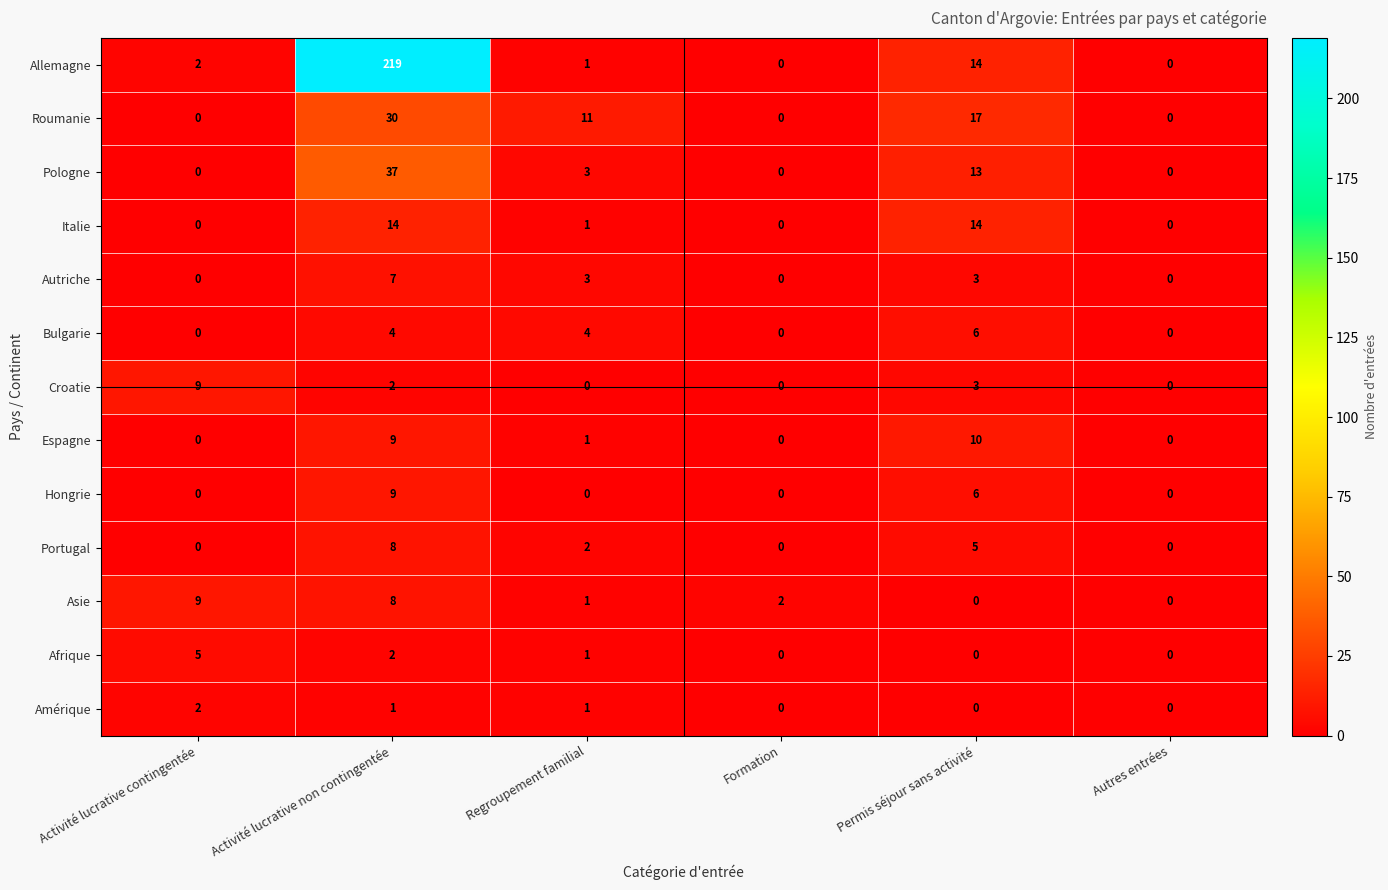

How many series are shown in this chart?

13